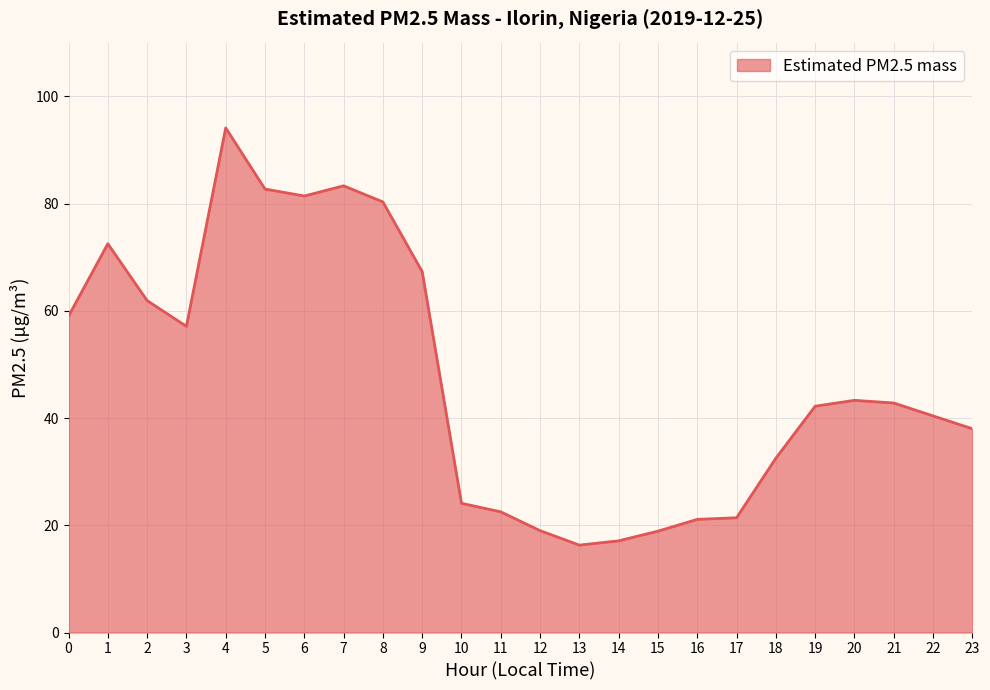

What is the change in value from 9 to 20?

-24.0